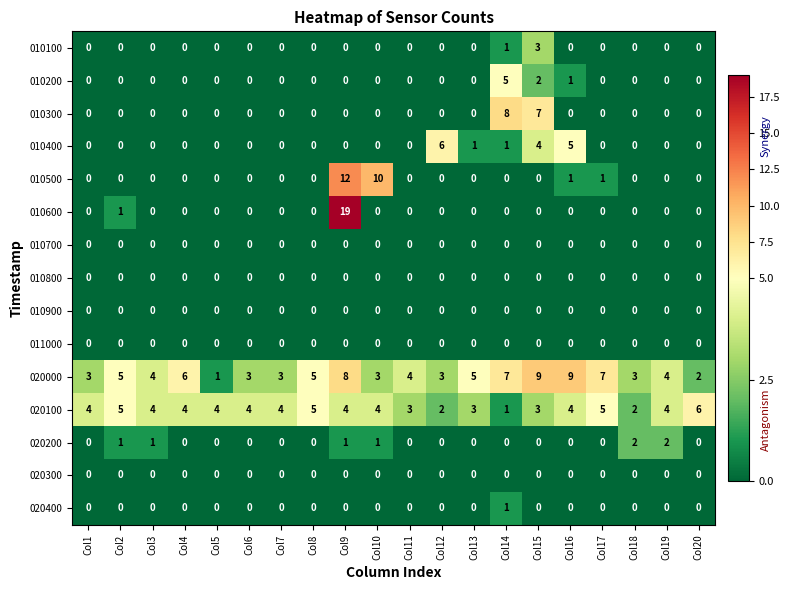

Between Col9 and Col10, which series saw the biggest shift?

010600